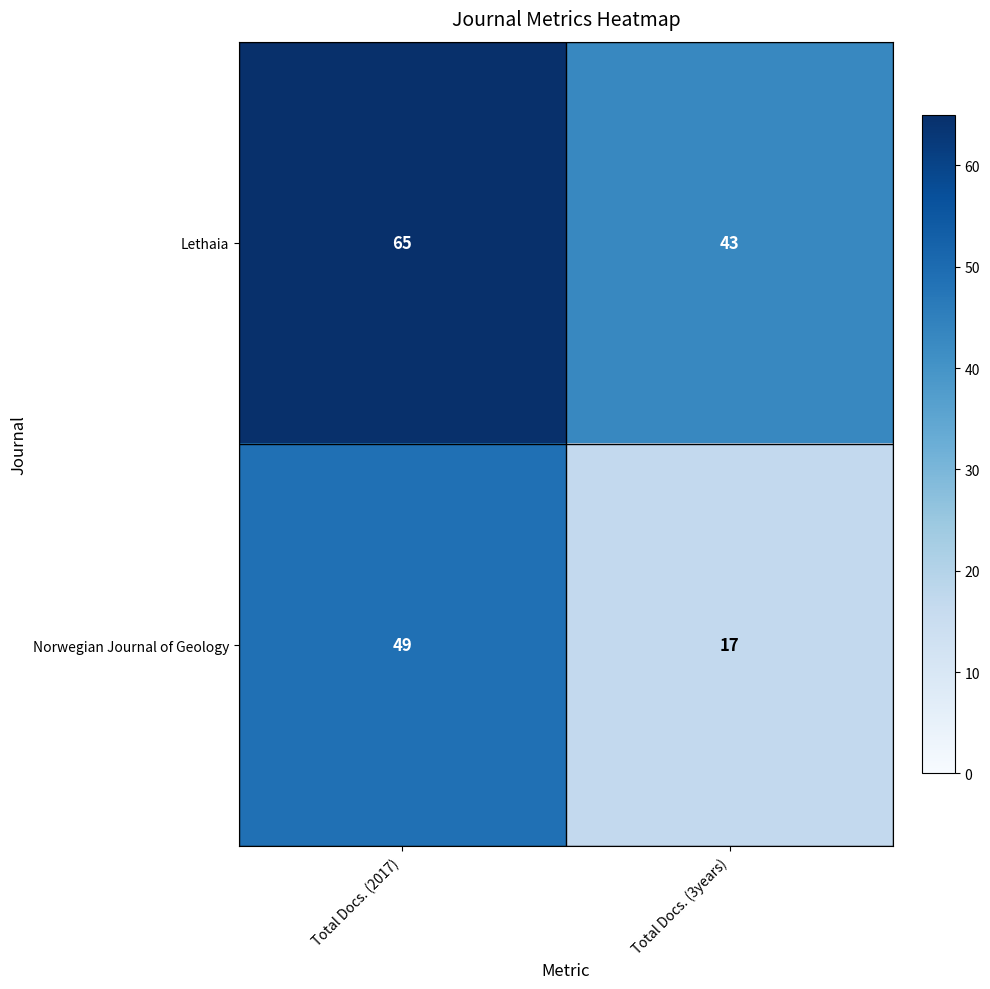

At Total Docs. (3years), list the series in order from smallest to largest.

Norwegian Journal of Geology, Lethaia